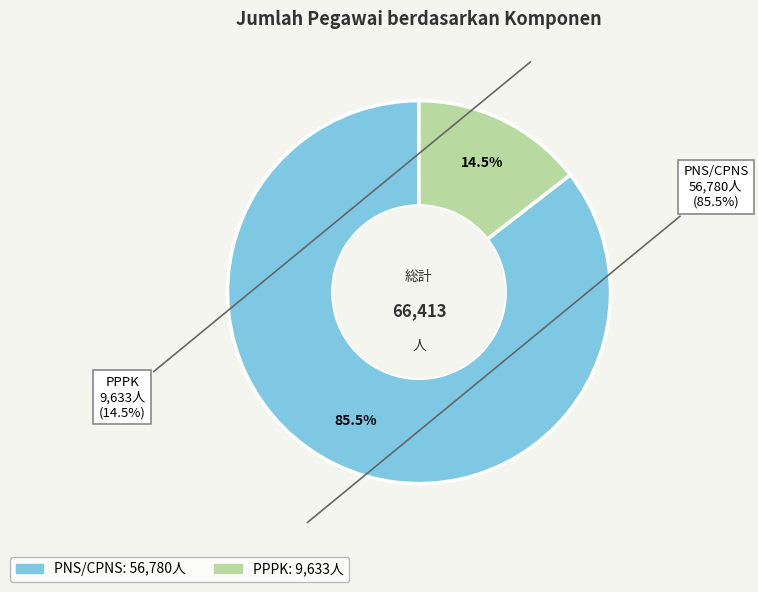

Rank the categories by value from highest to lowest.

PNS/CPNS, PPPK